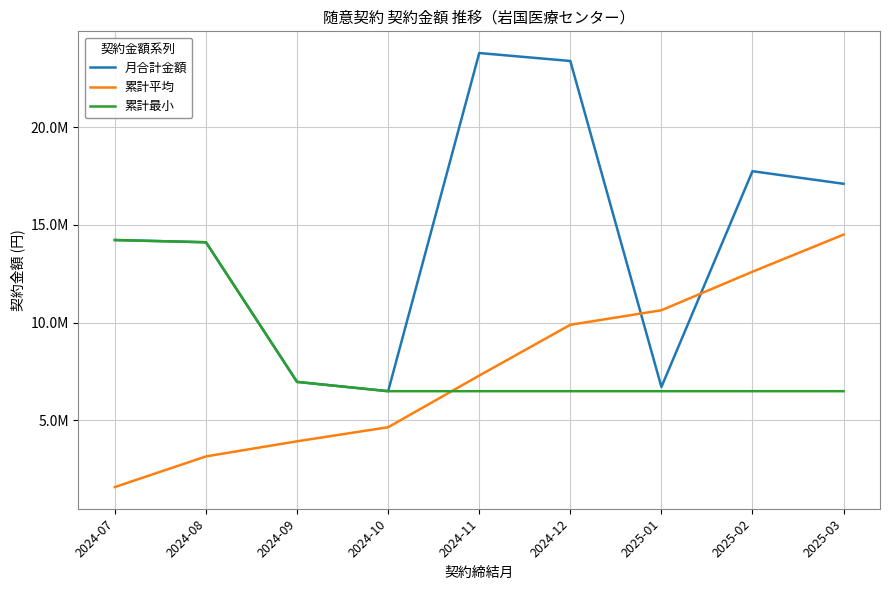

What is the sum of the 累計最小 values at 2024-08 and 2024-11?

20598600.0